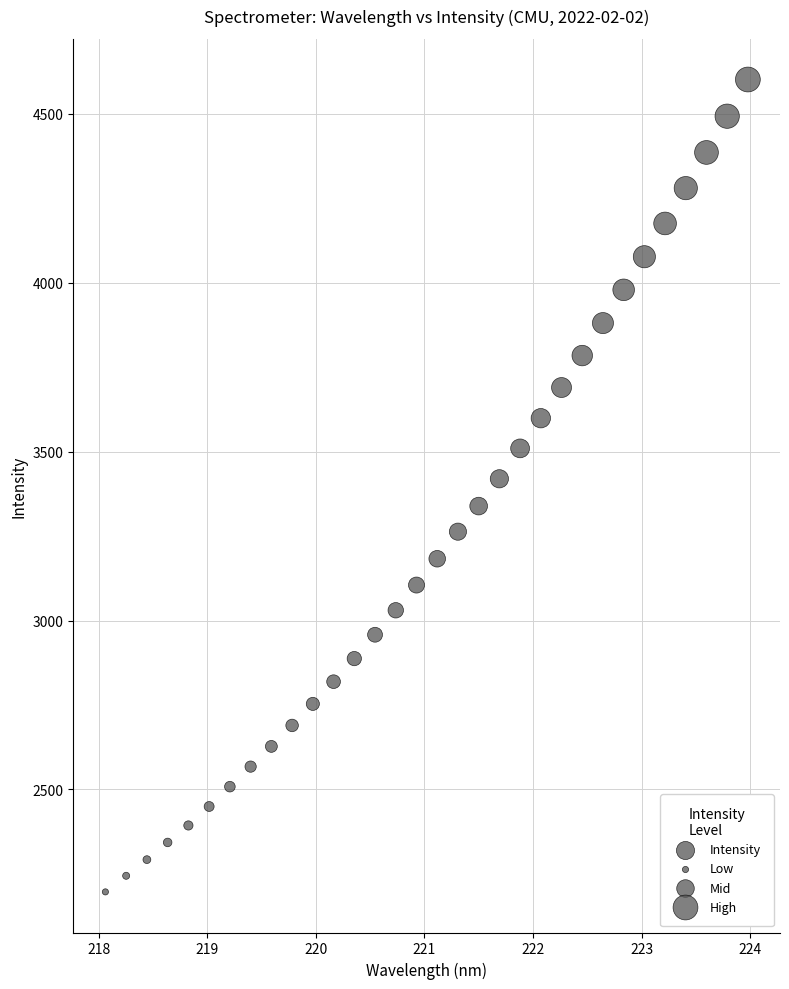

What is the range of X values (max minus min)?

5.9